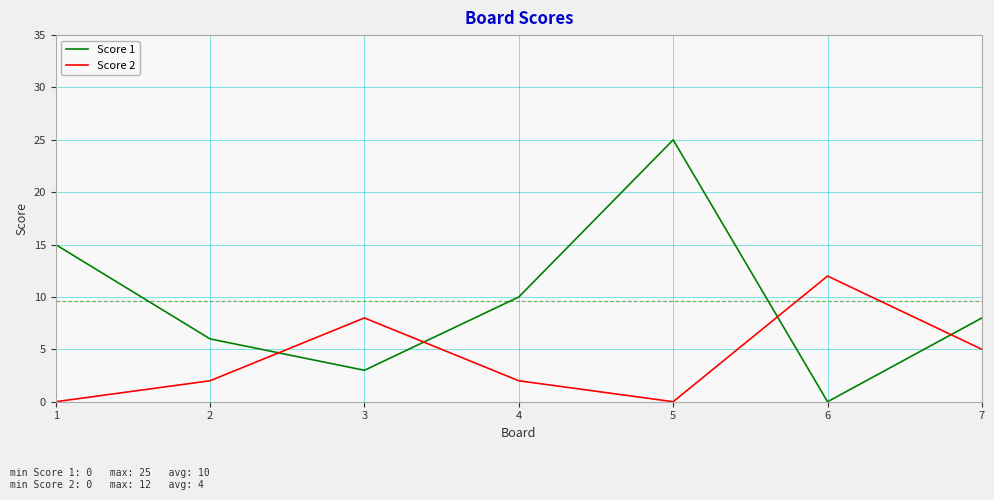

Between which two adjacent categories do Score 2 and Score 1 first intersect?

2 and 3